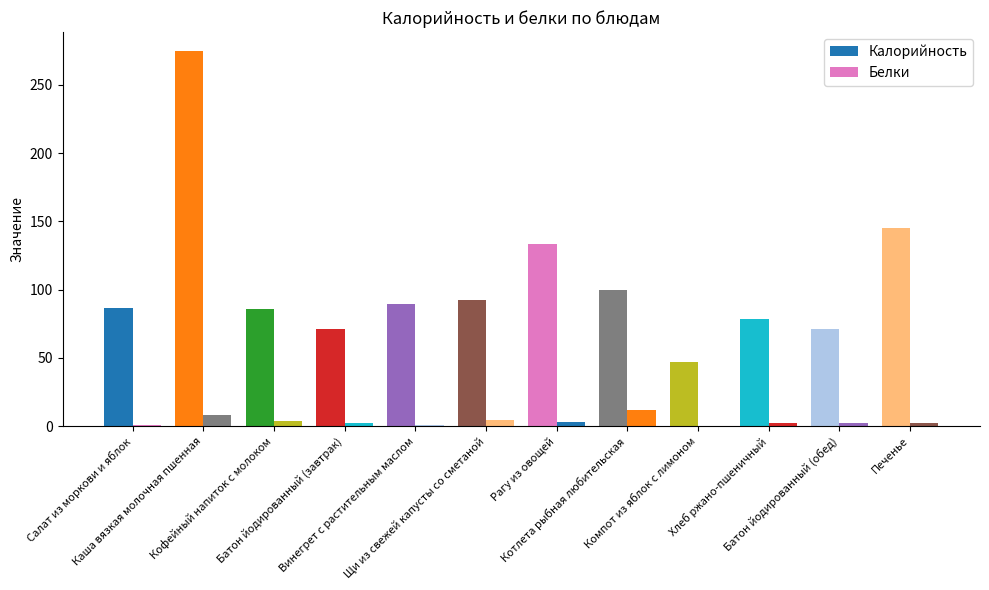

Reading right to left, transcribe all the data shown in this chart.

Калорийность: 145.2	71.2	78.2	46.7	99.8	133.3	92.2	89.5	71.2	86.0	274.9	86.7
Белки: 2.6	2.4	2.6	0.2	11.6	2.9	4.6	0.9	2.4	3.9	8.3	0.6